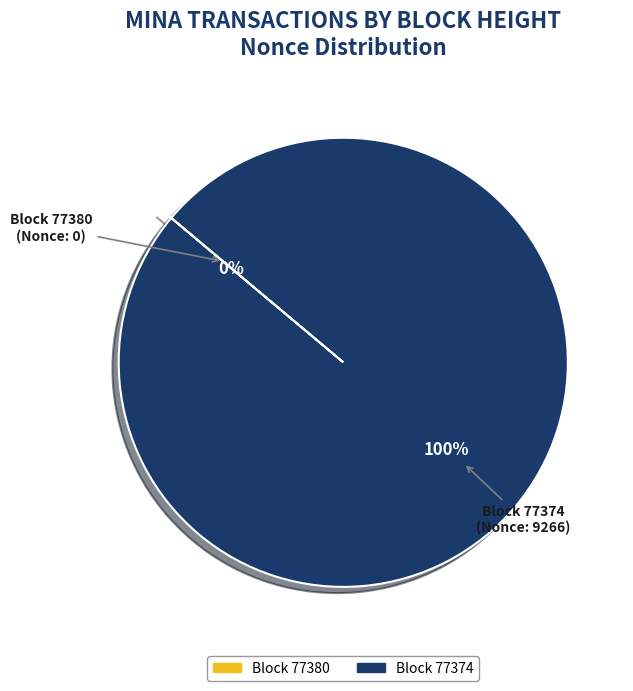

Which has a higher value, 77380 or 77374?

77374